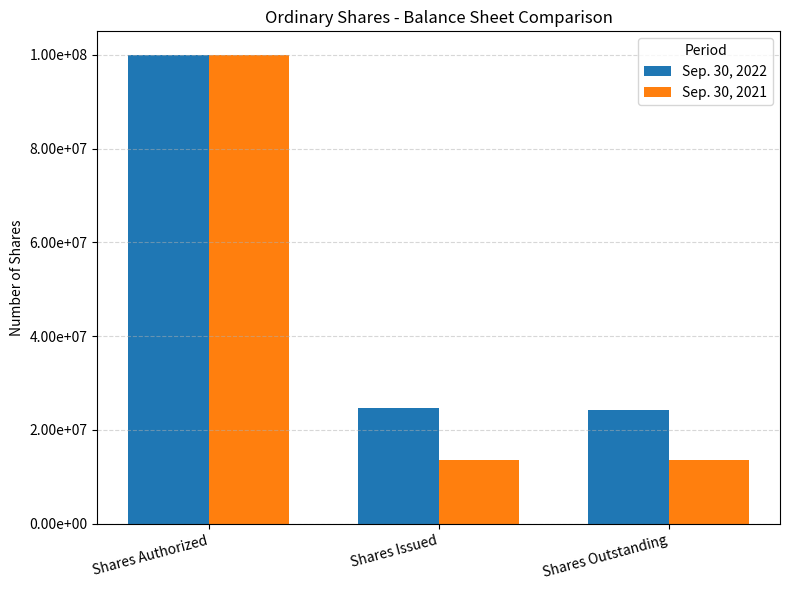

What is the difference between the maximum and minimum values in the Sep. 30, 2021 series?

86373109